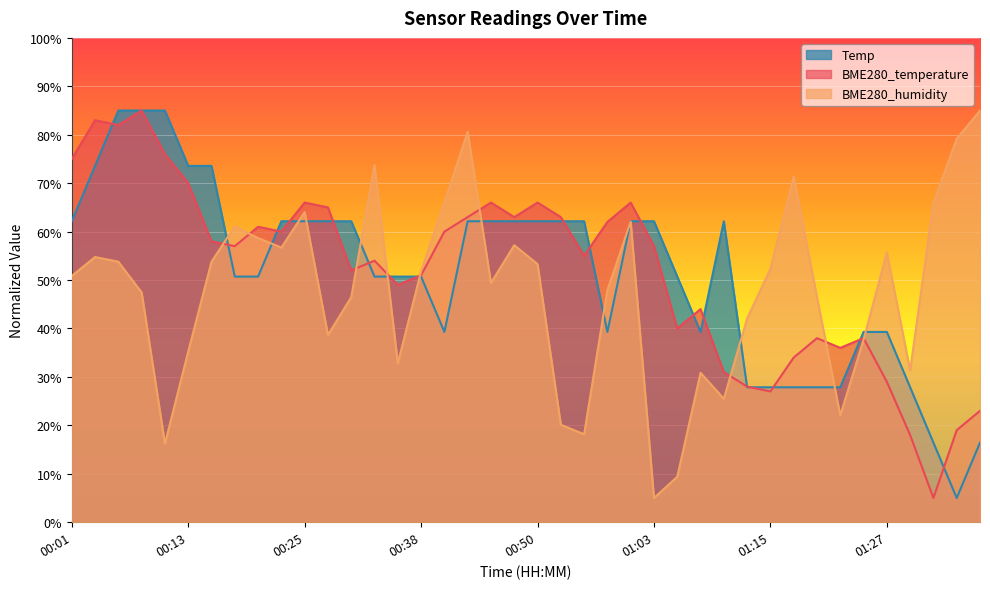

What is the total value across all series at 01:35?

103.1